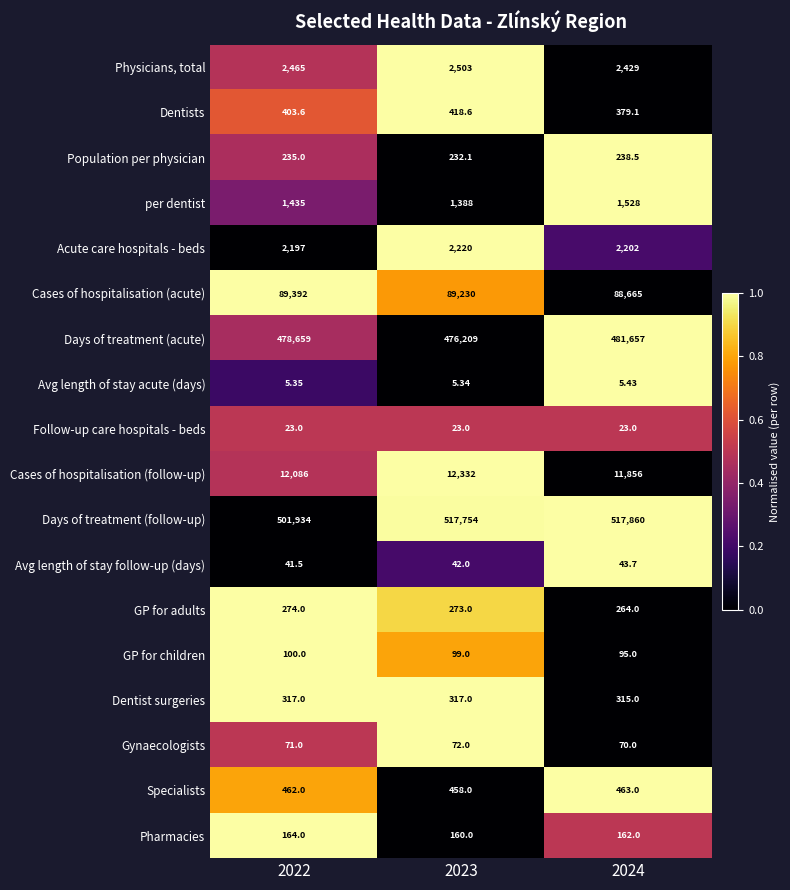

Between 2022 and 2024, which series saw the biggest shift?

Days of treatment (follow-up)